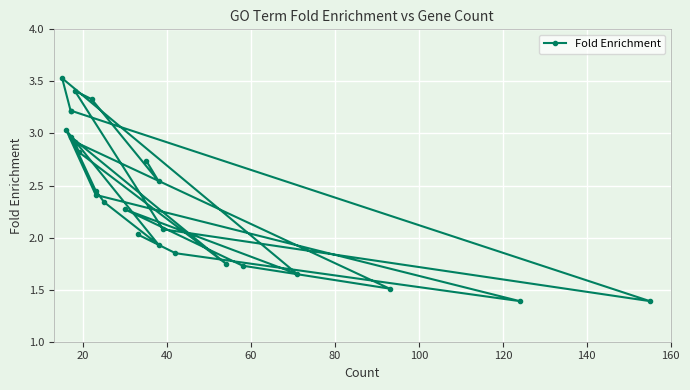

What is the minimum value shown in the chart?

1.4